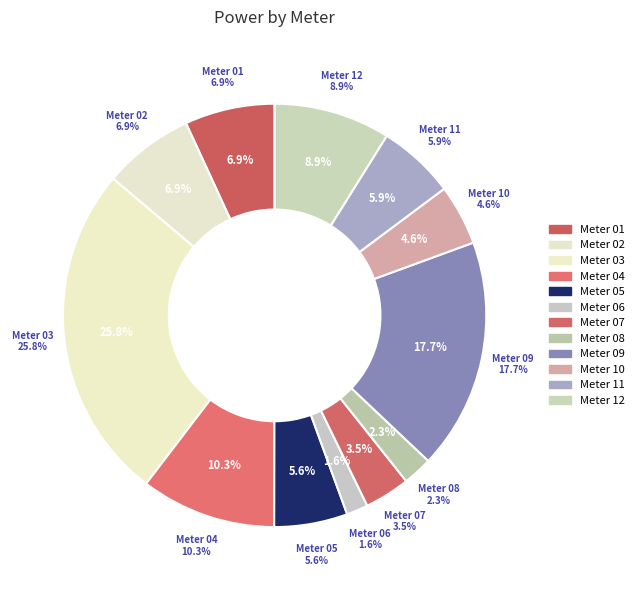

To the nearest percent, what is the difference between the largest and smallest slice percentages?

24%